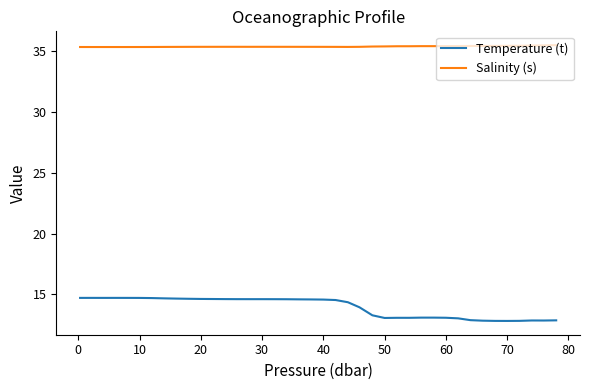

What is the difference between the maximum and minimum values in the Temperature (t) series?

1.9